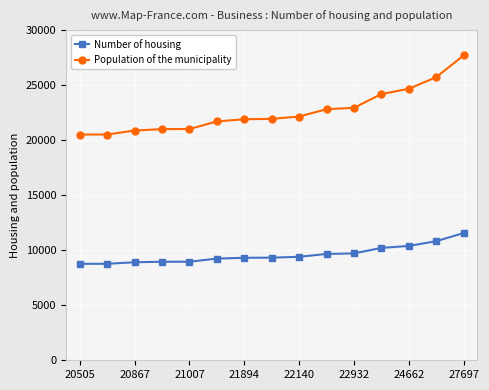

Which series has the largest total across all categories?

Population of the municipality